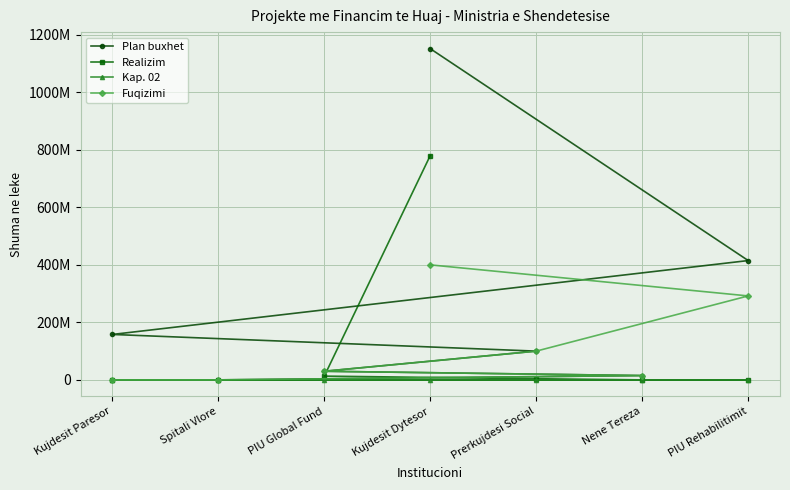

What is the maximum value shown in the chart?

1152000000